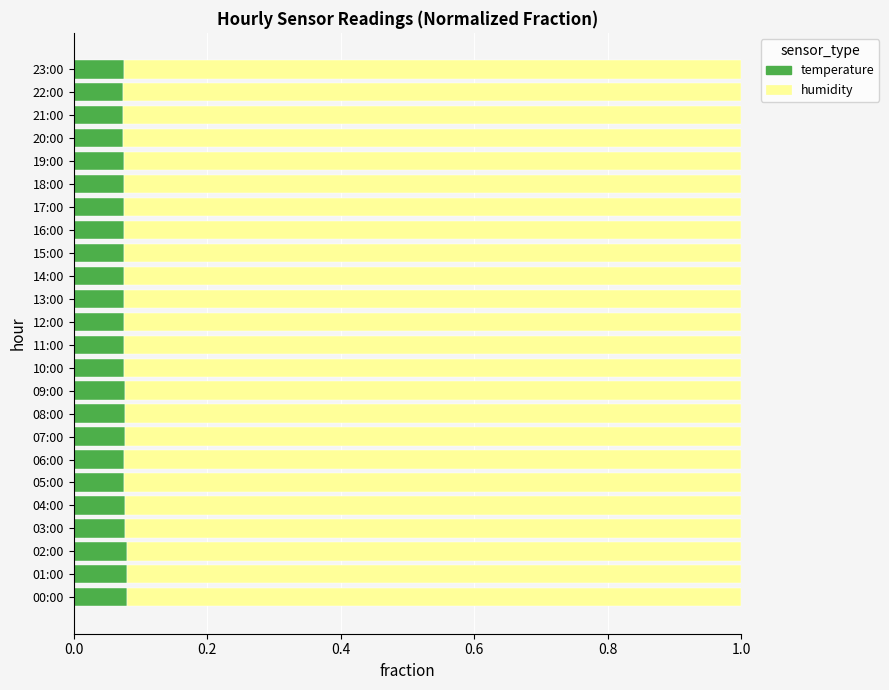

What is the total value across all series at 14:00?

1.0